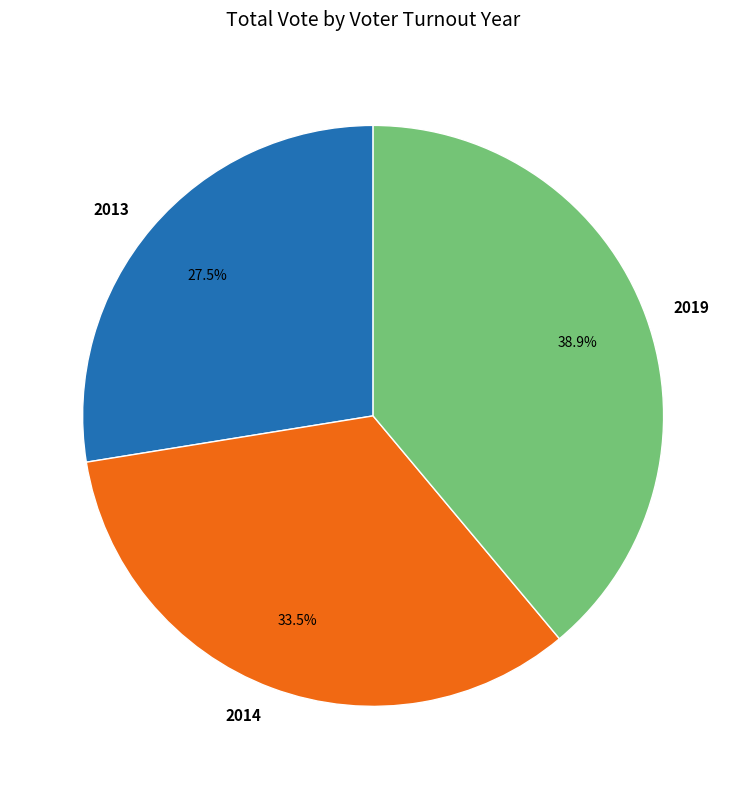

Is the sum of 2019 and 2013 greater than half?

Yes